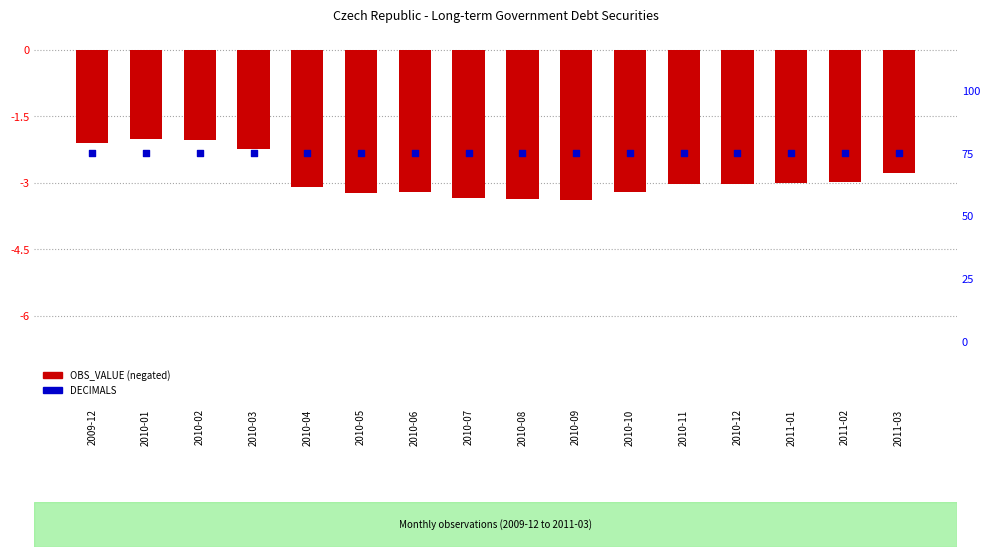

What are all the series names shown in the legend?

OBS_VALUE (negated), DECIMALS